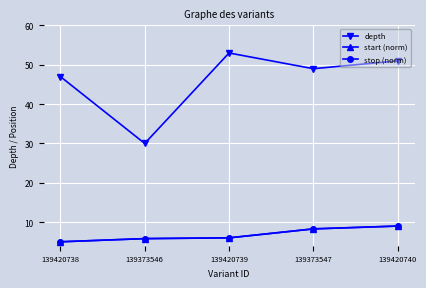

True or false: depth and stop (norm) intersect in this chart.

False